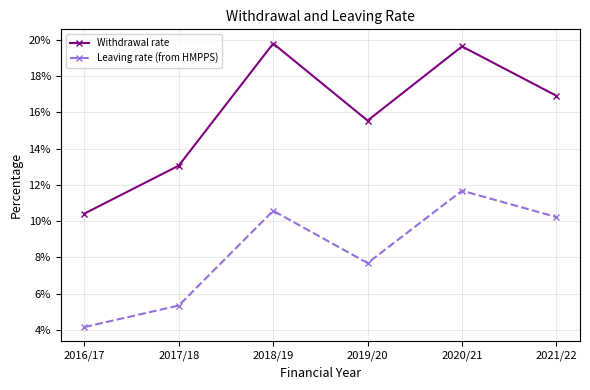

Count the number of data series in this chart.

2